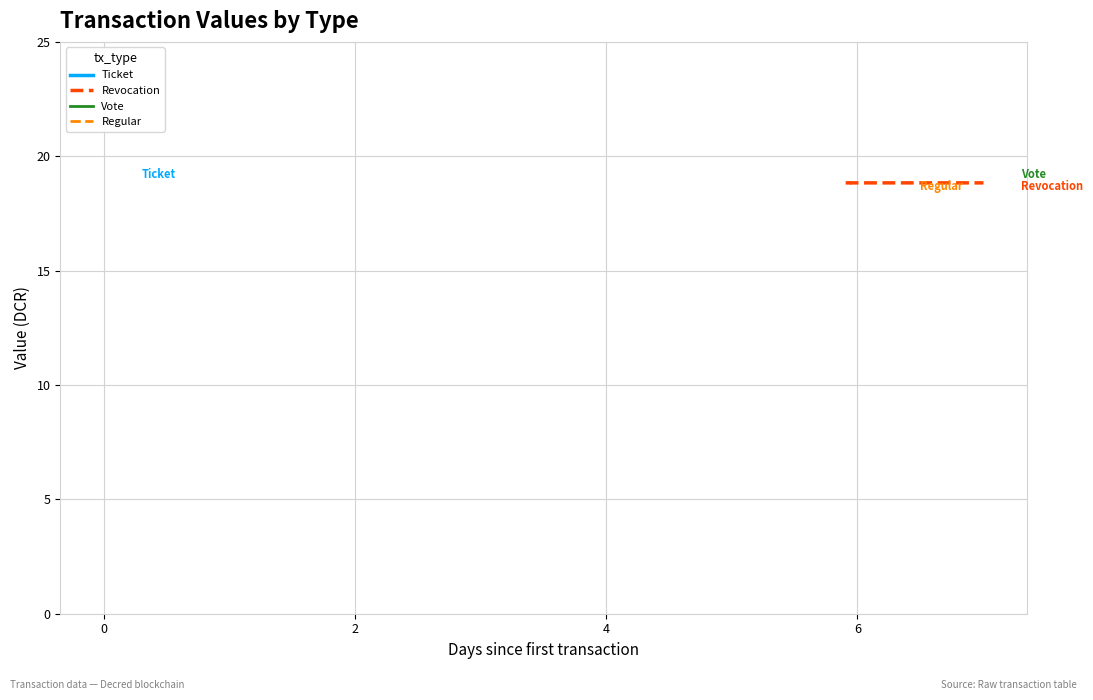

What is the greatest value displayed?

18.8